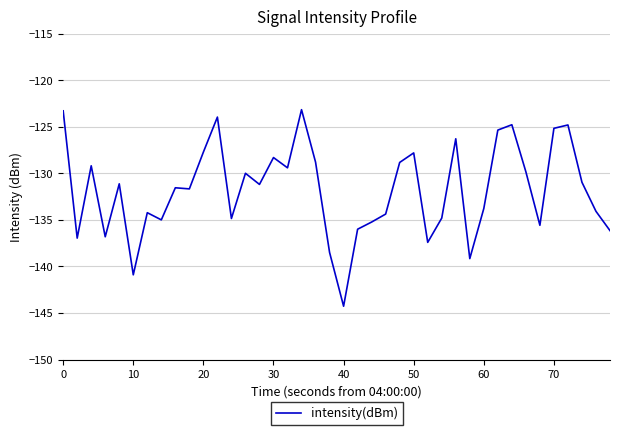

What is the difference between the maximum and minimum values?

21.1